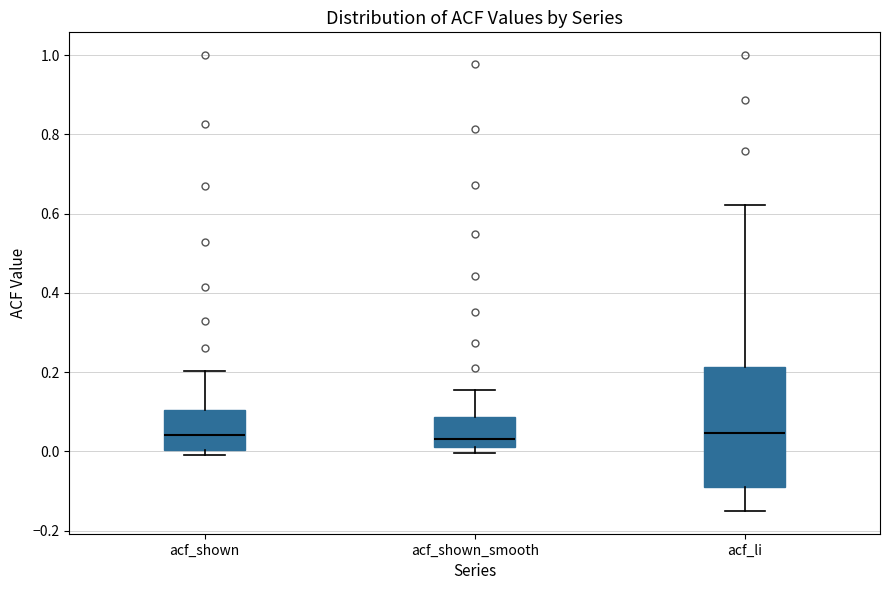

Where does the upper whisker of the box for acf_shown_smooth end on the y-axis? The values are not printed on the chart, so give them approximately, as read against the axis.

0.16